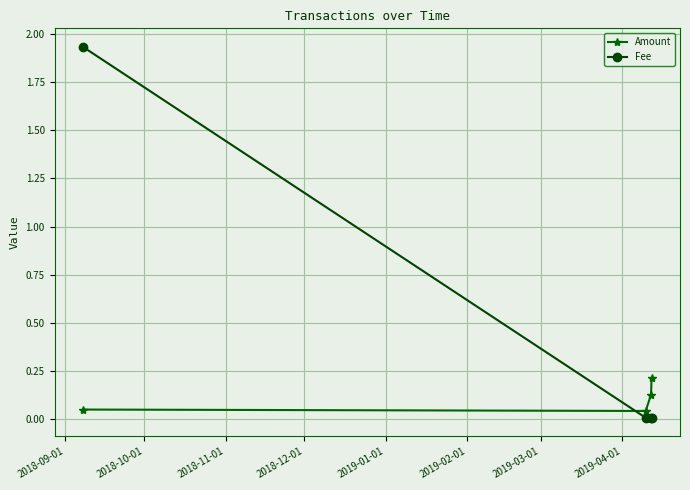

Rank the series by their average value, from lowest to highest.

Amount, Fee